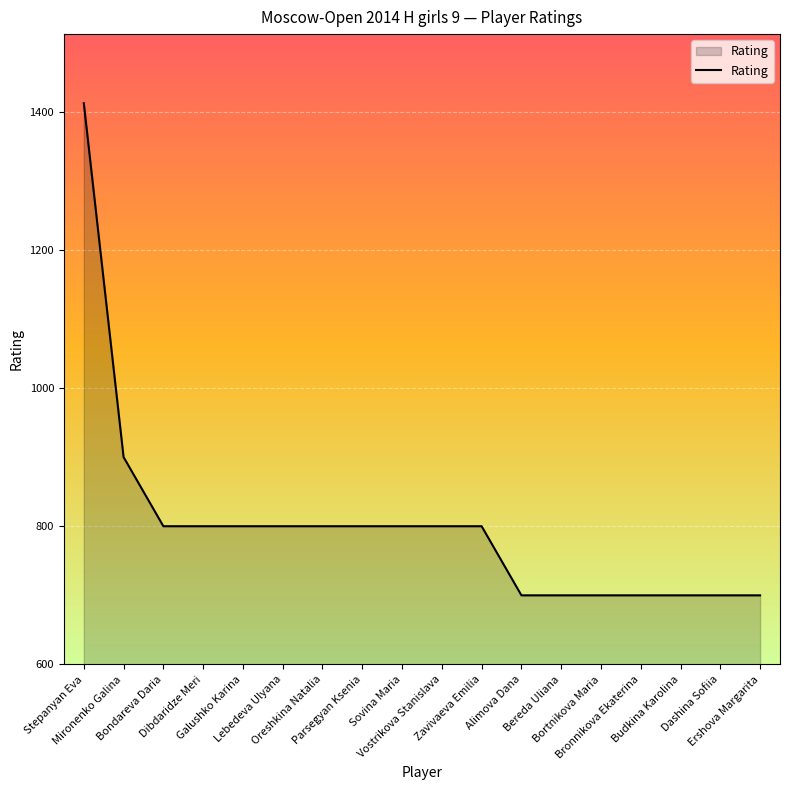

Which label corresponds to the largest value in the chart?

Stepanyan Eva